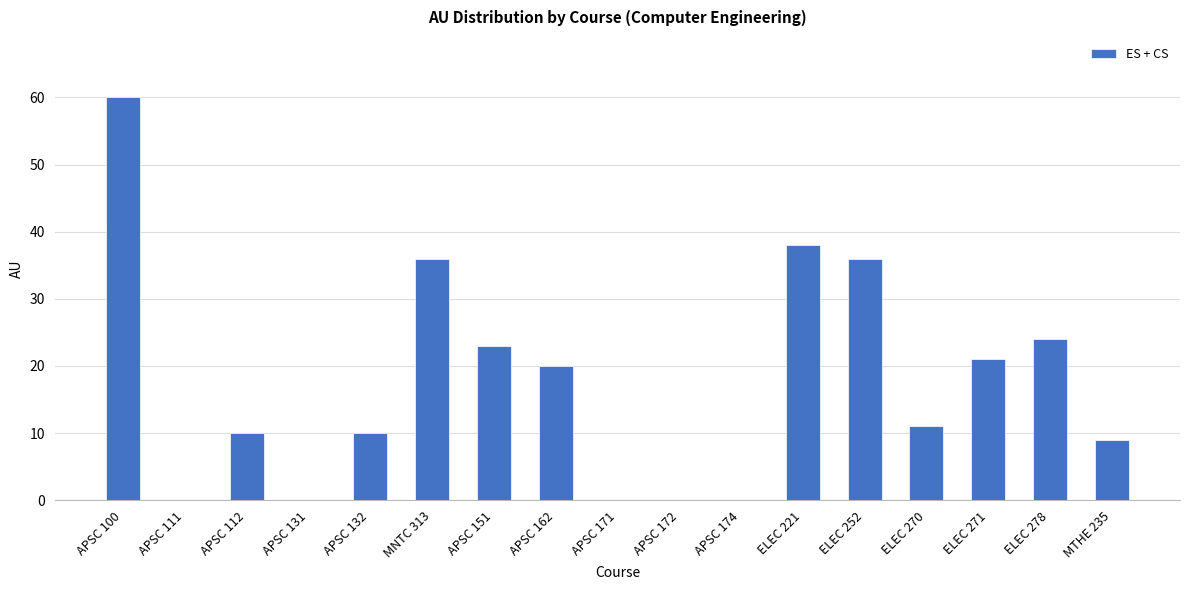

Does the chart contain stacked bars?

No